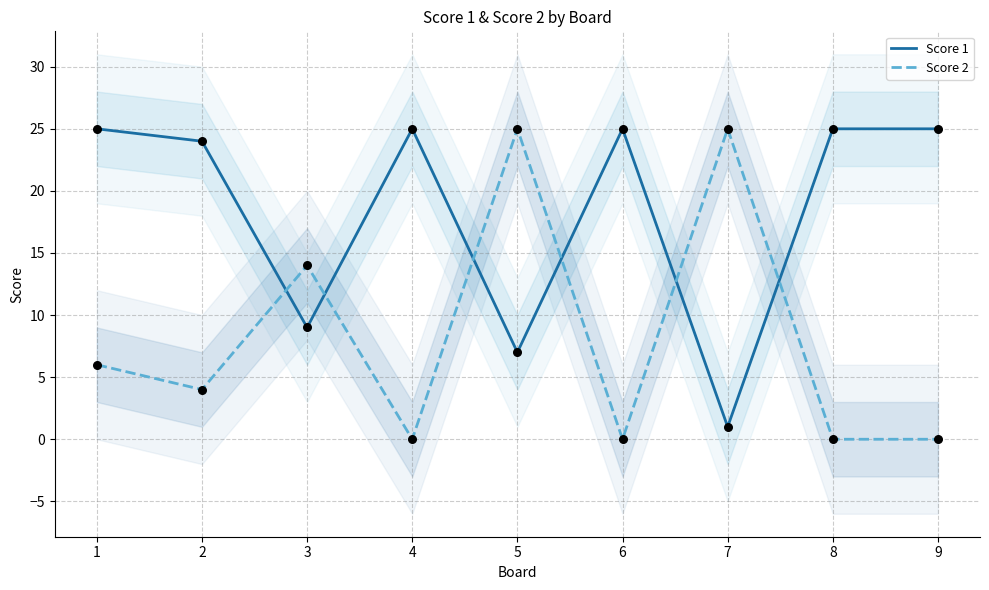

At which category is the sum across all series the highest?

5